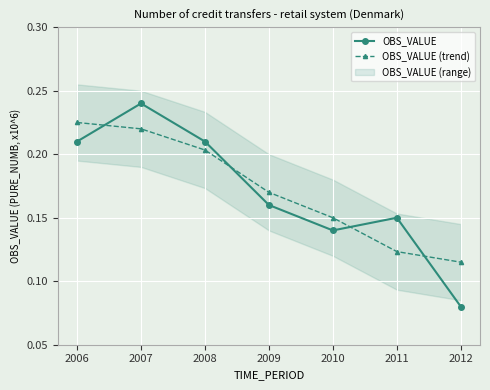

How many interior local peaks does the OBS_VALUE series have?

2